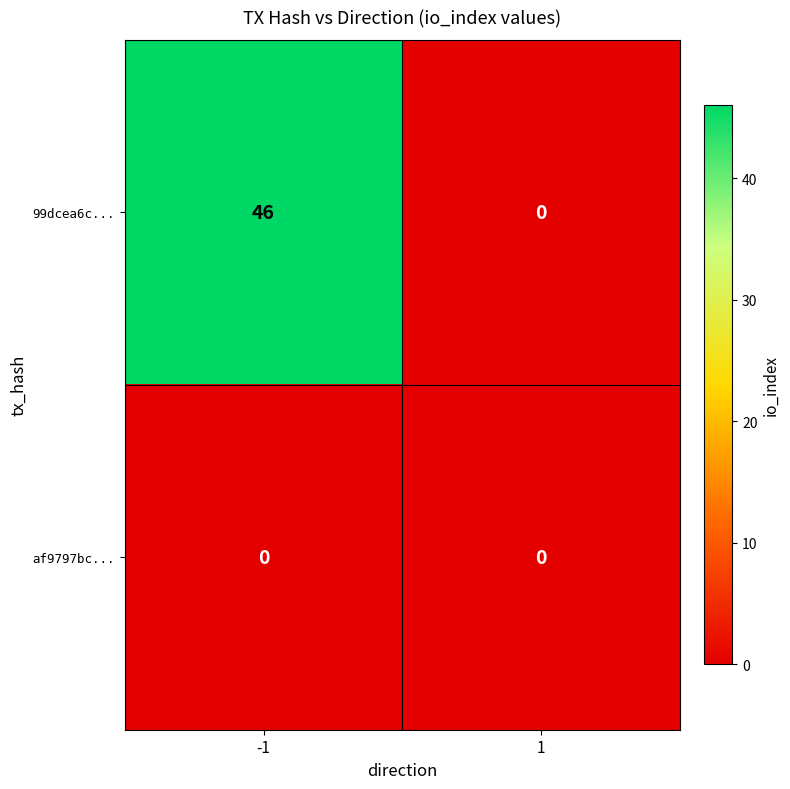

How many data points does each series have?

2